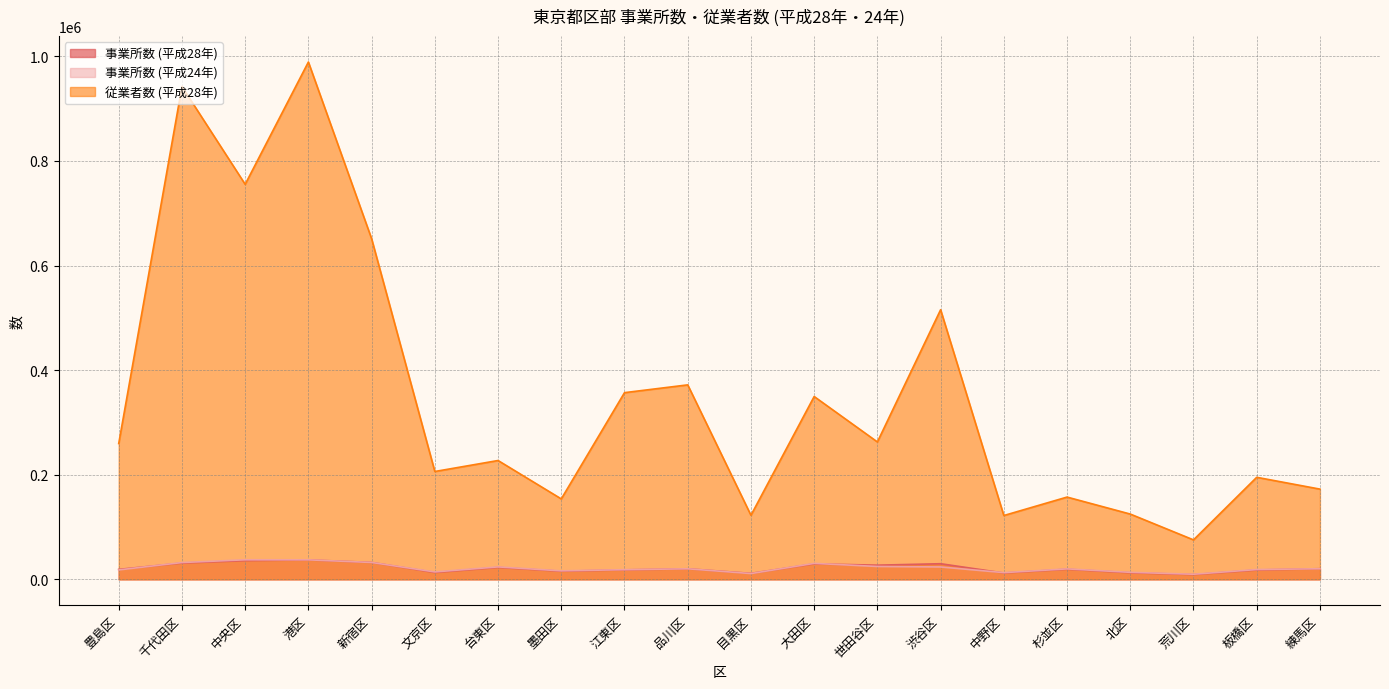

Where is the first local minimum for 従業者数 (平成28年)?

中央区